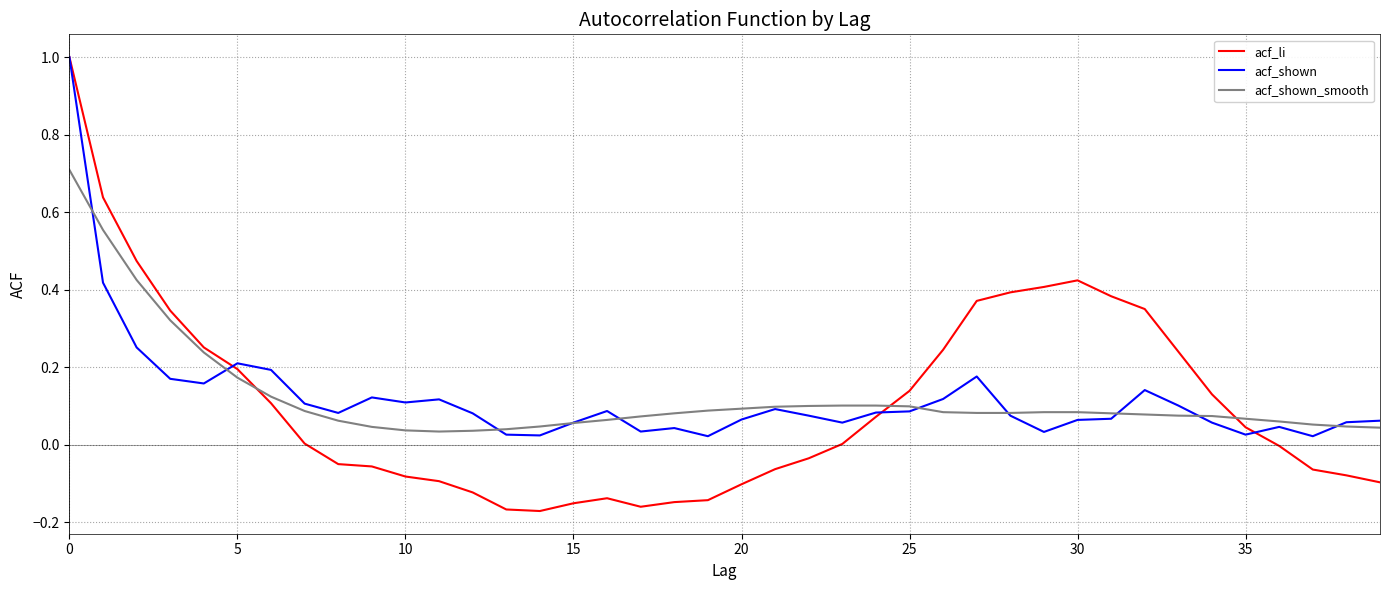

Which series has the largest range (max minus min)?

acf_li